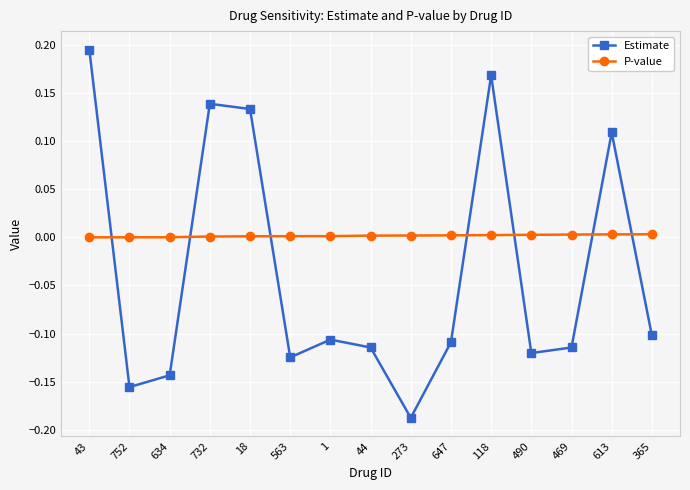

Which series has the widest spread of values?

Estimate